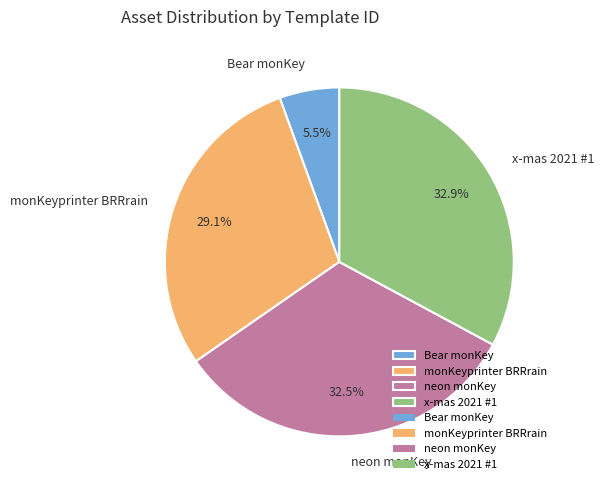

Is there a majority slice in this chart?

No